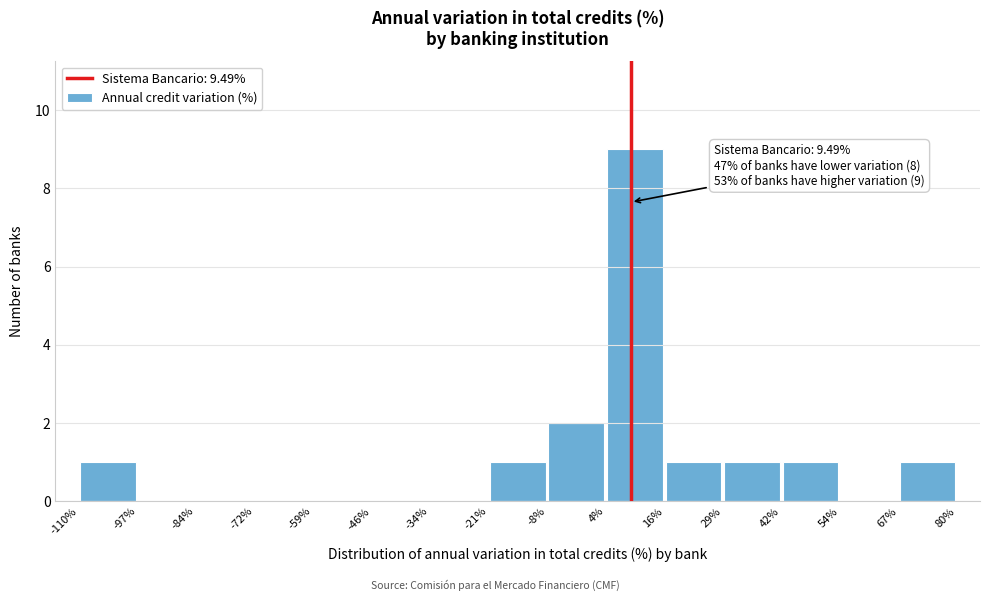

Which range on the x-axis has the tallest bar?

4% to 16%